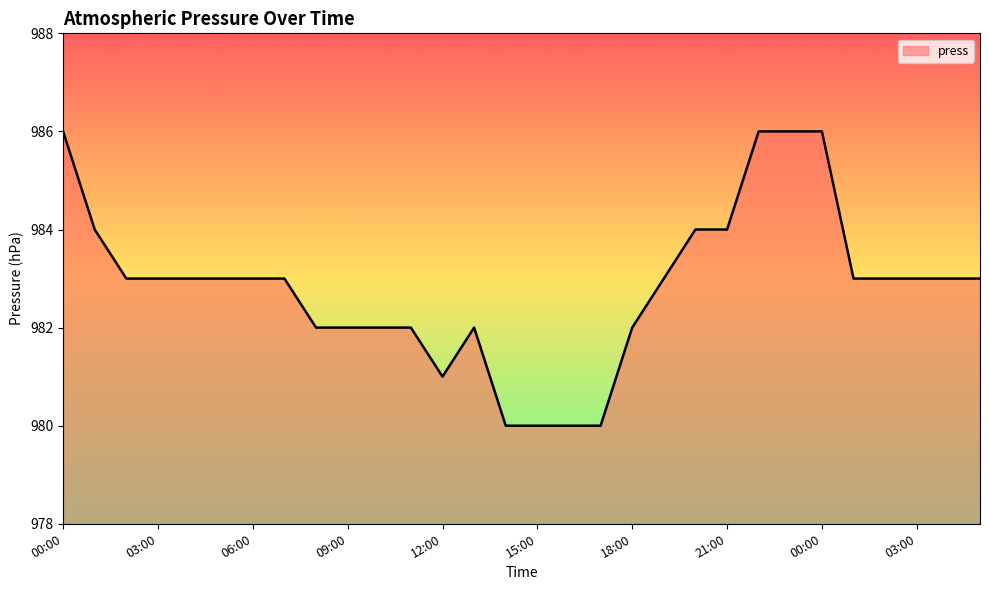

What is the maximum value shown in the chart?

986